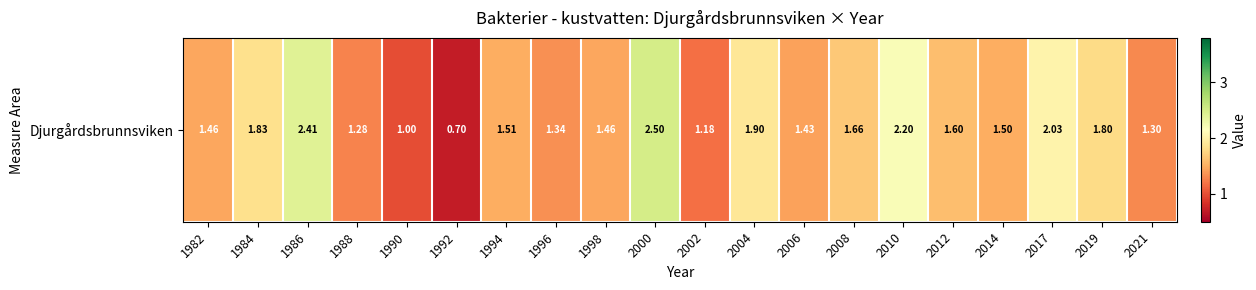

Rank the categories by value from highest to lowest.

2000, 1986, 2010, 2017, 2004, 1984, 2019, 2008, 2012, 1994, 2014, 1982, 1998, 2006, 1996, 2021, 1988, 2002, 1990, 1992